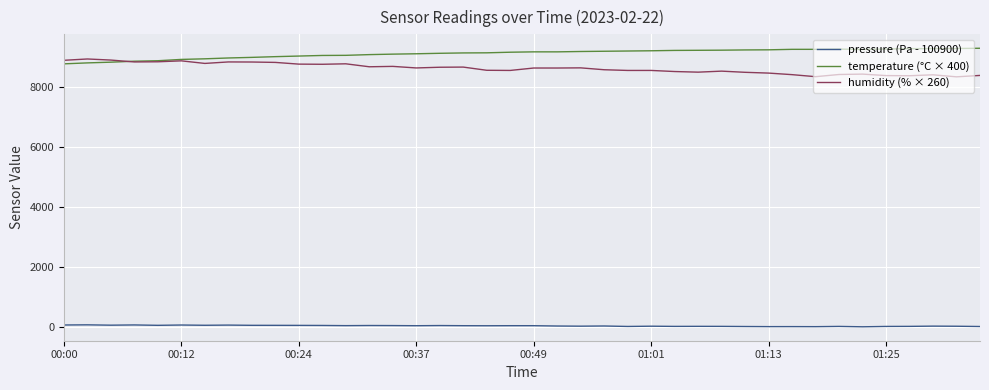

Which series has the largest total across all categories?

temperature (°C × 400)